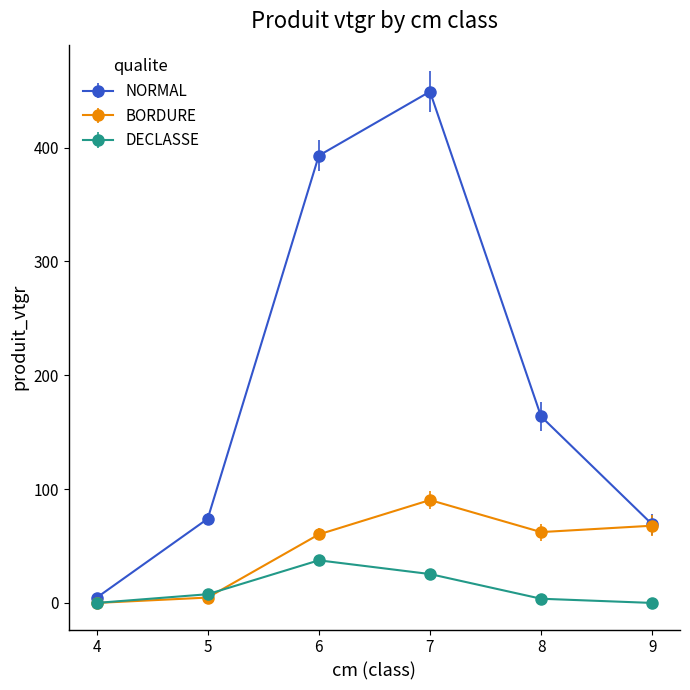

Is the value of DECLASSE at 6 greater than the value of NORMAL at 5?

No